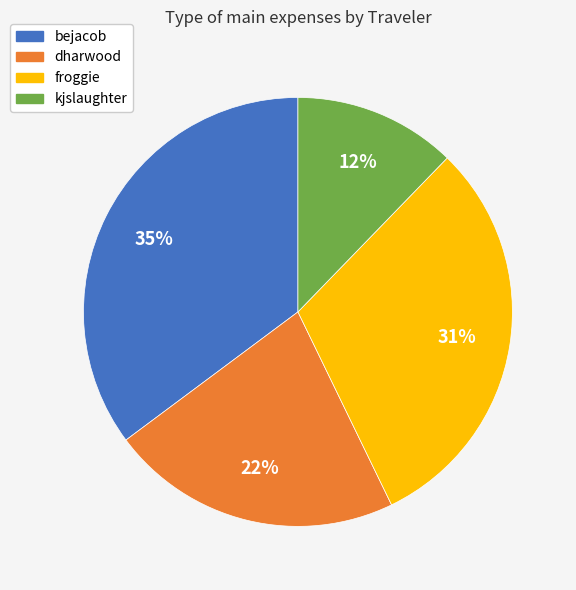

What is the ratio of the value at bejacob to the value at kjslaughter?

2.9